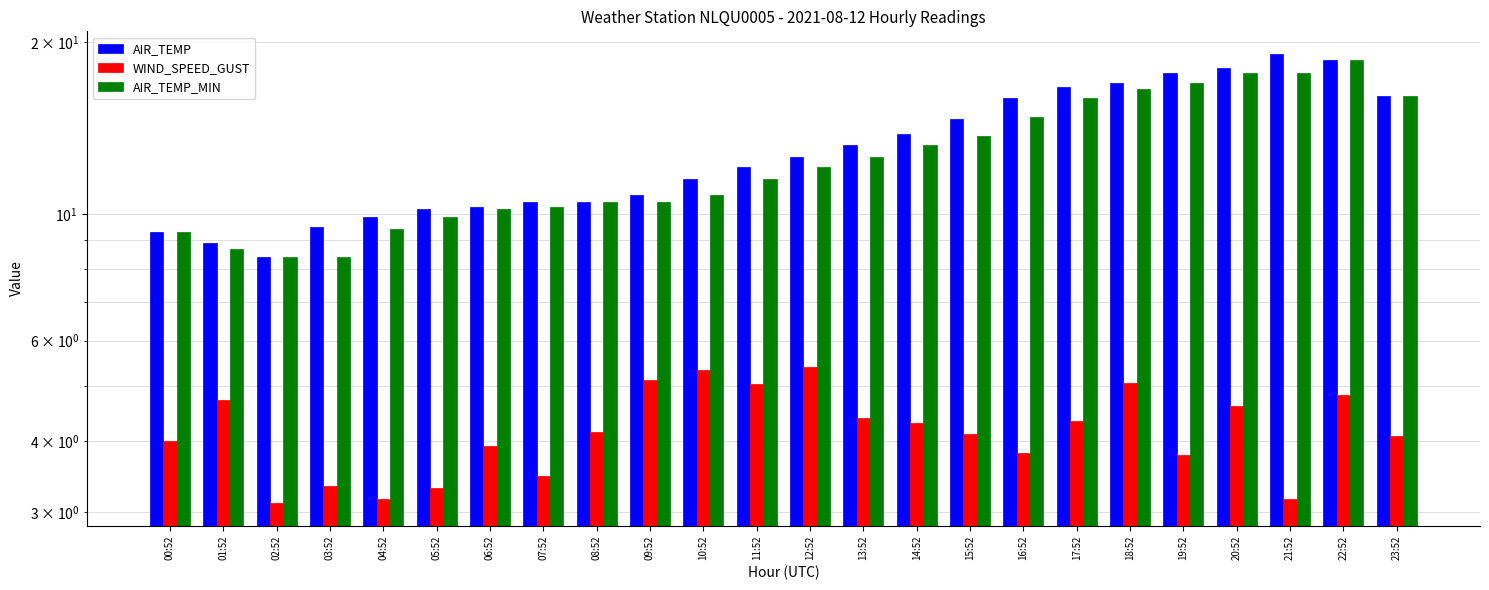

How many series are shown in this chart?

3